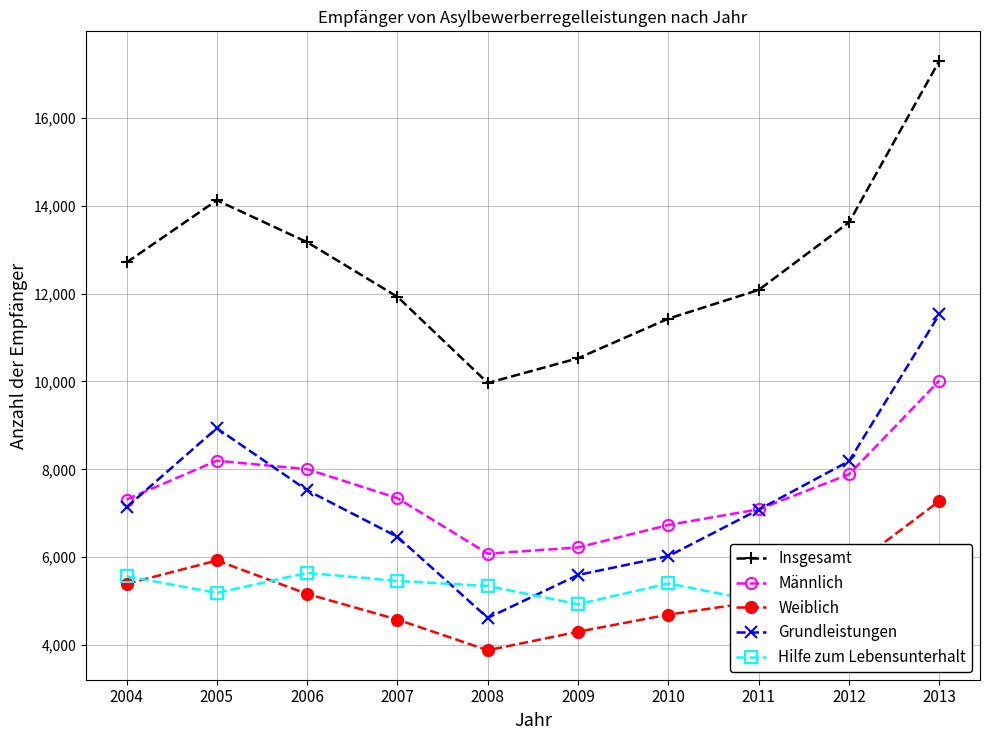

What is the smallest value displayed?

3884